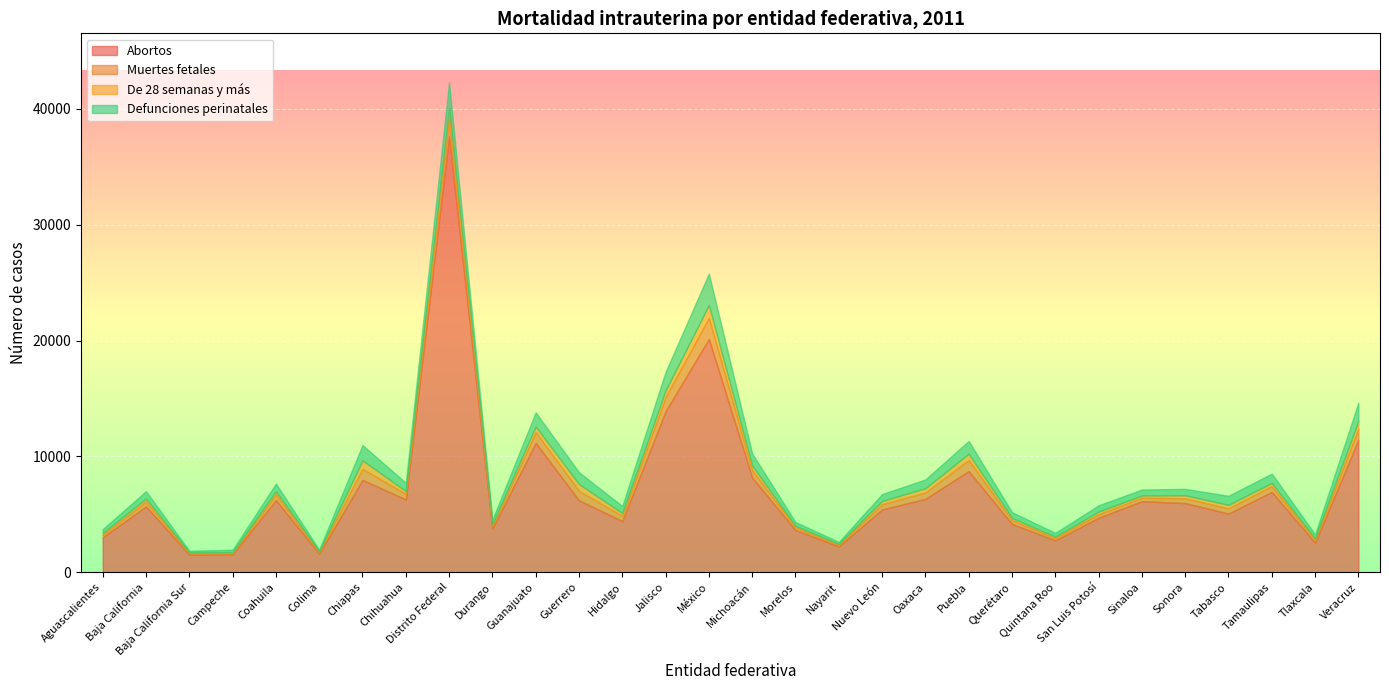

Where is Muertes fetales nearest to the value 963?

Puebla